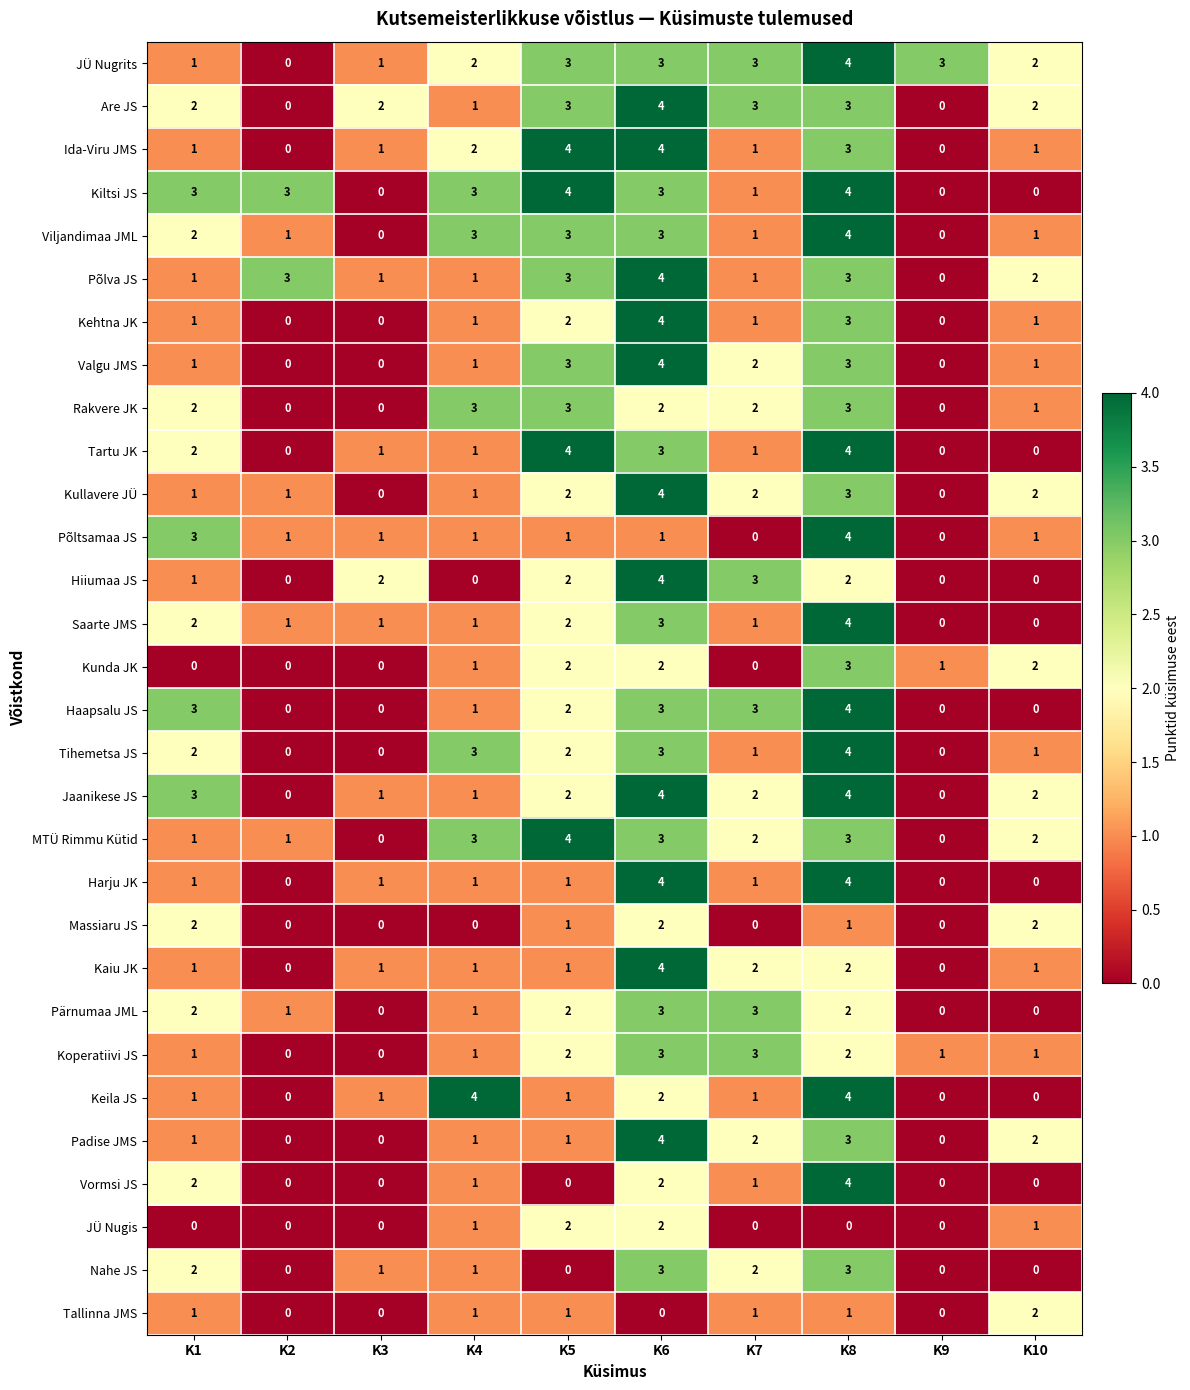

Which series changed the most between K4 and K10?

Keila JS